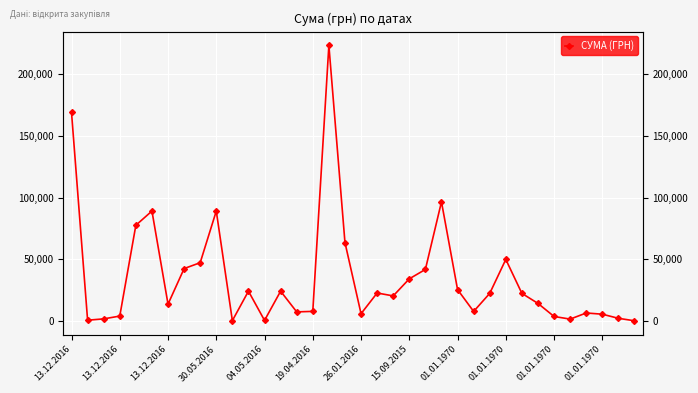

What is the value of the 21st point from the left?

20500.0